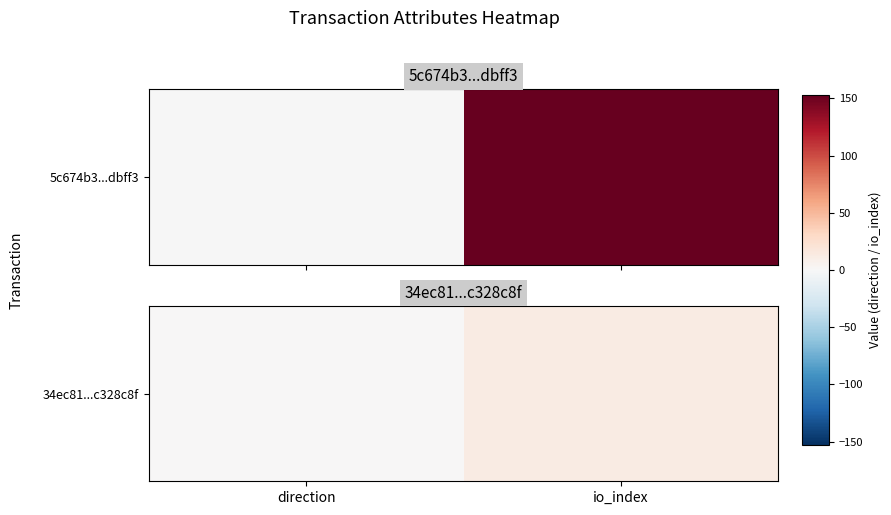

The chart shows a value of 18 at io_index. True or false?

False